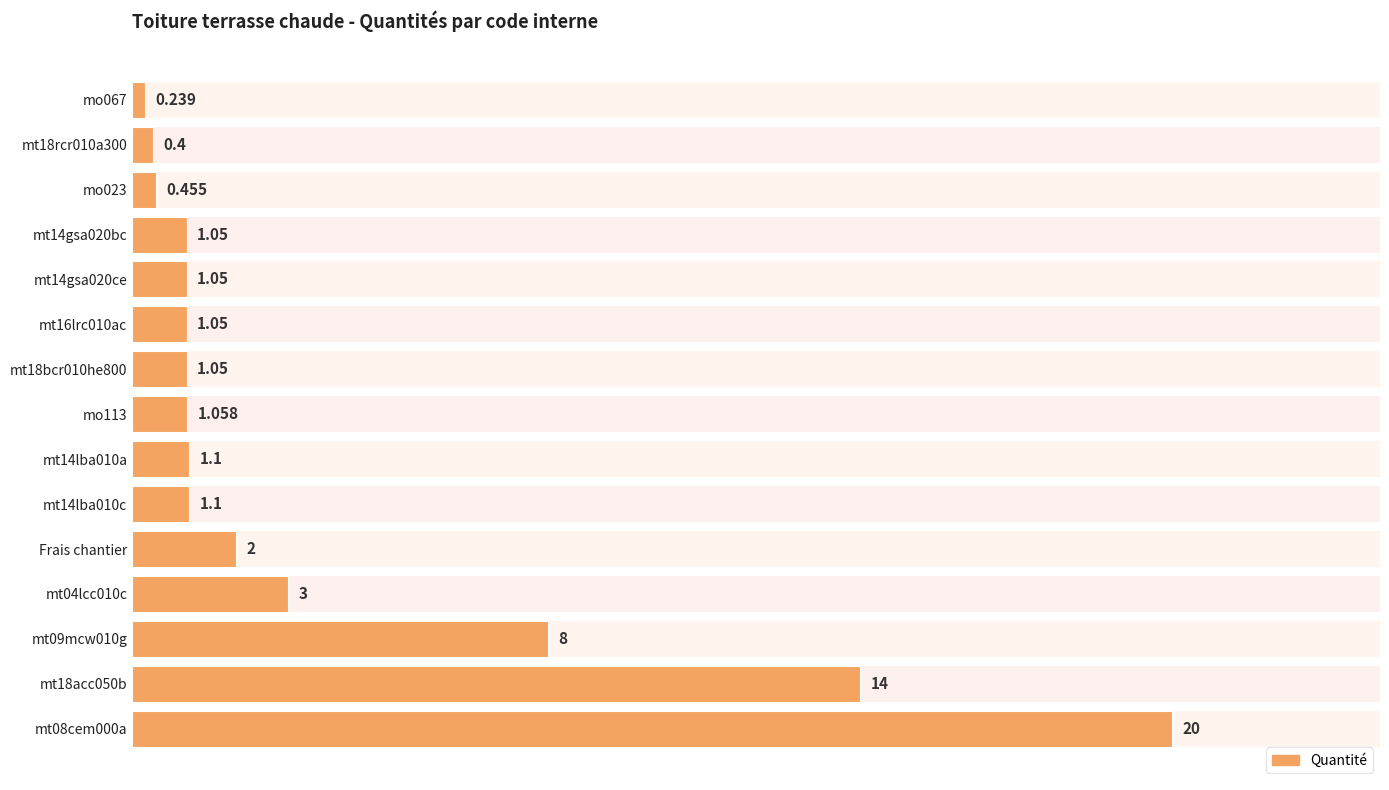

What is the sum of all values?

55.6